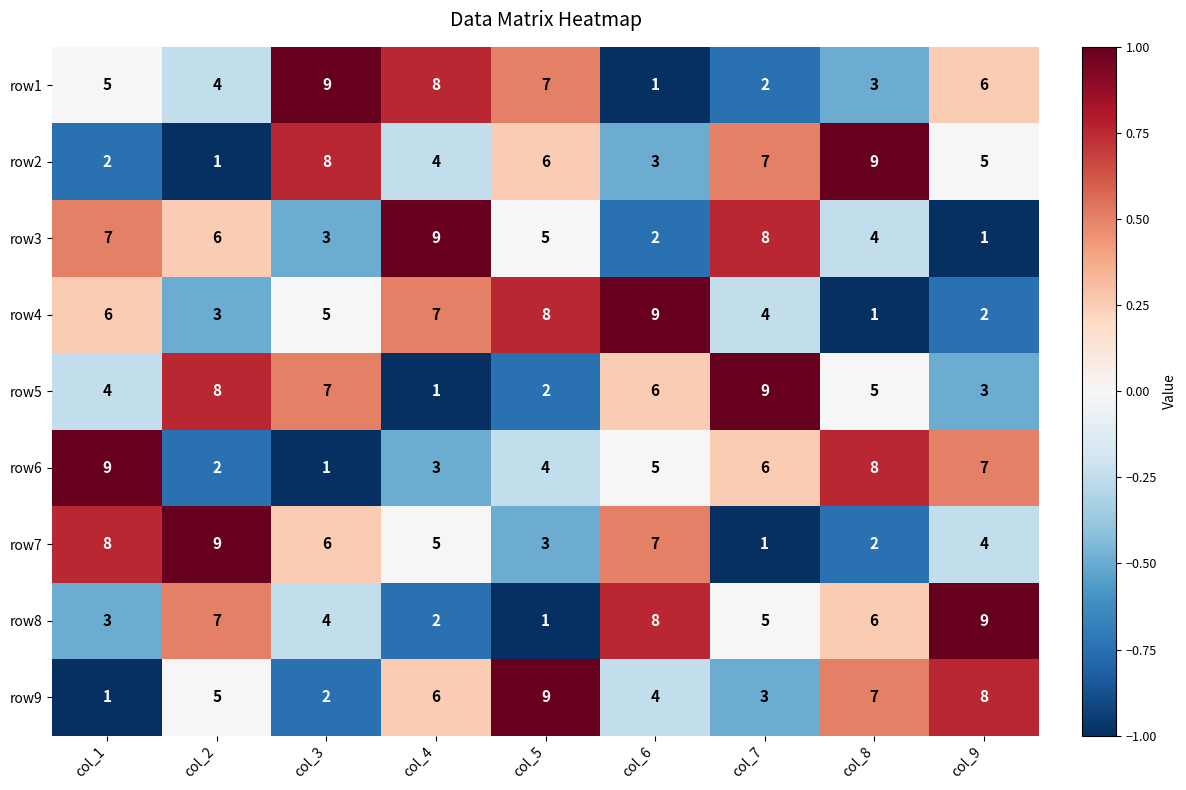

What is the difference between the highest and lowest values at col_8?

8